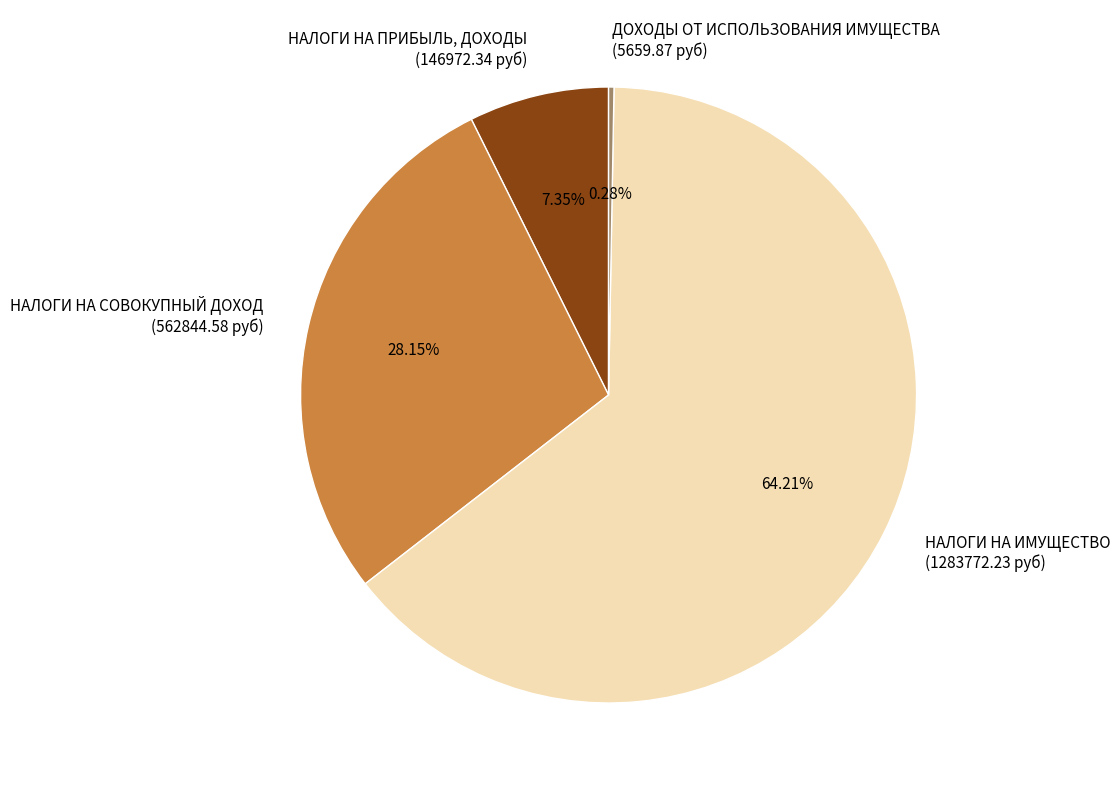

Rank the categories by value from highest to lowest.

НАЛОГИ НА ИМУЩЕСТВО (1283772.23 руб), НАЛОГИ НА СОВОКУПНЫЙ ДОХОД (562844.58 руб), НАЛОГИ НА ПРИБЫЛЬ, ДОХОДЫ (146972.34 руб), ДОХОДЫ ОТ ИСПОЛЬЗОВАНИЯ ИМУЩЕСТВА (5659.87 руб)